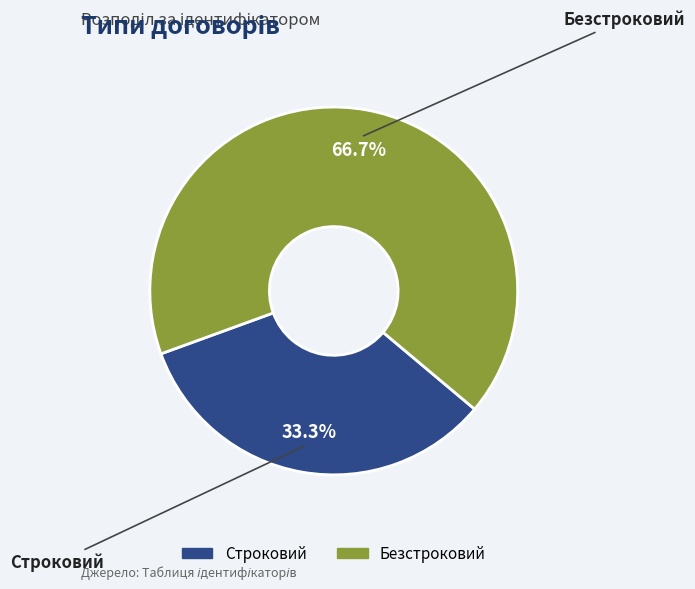

Is there a majority slice in this chart?

Yes